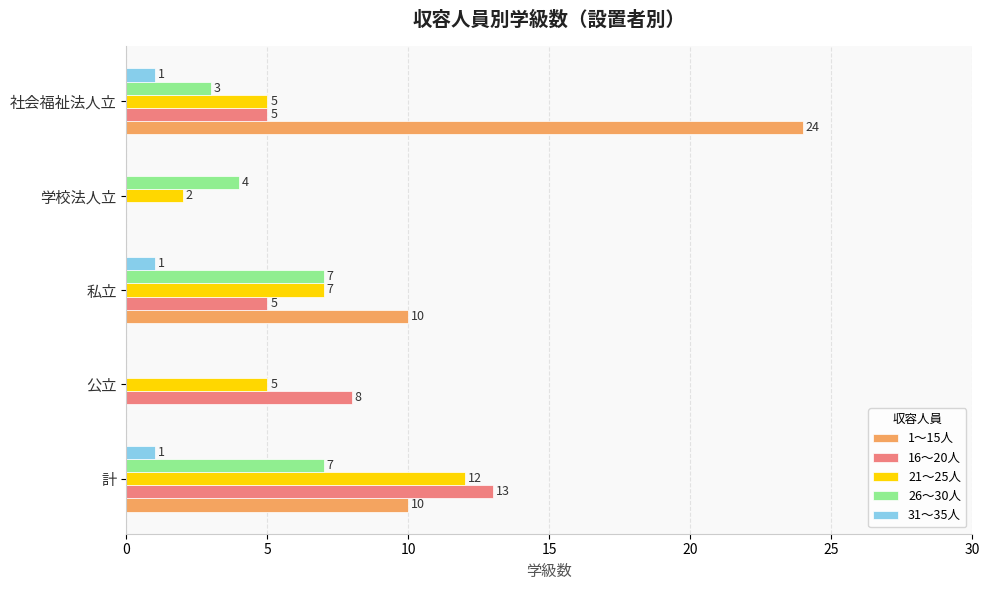

What is the sum of all 31～35人 values?

3